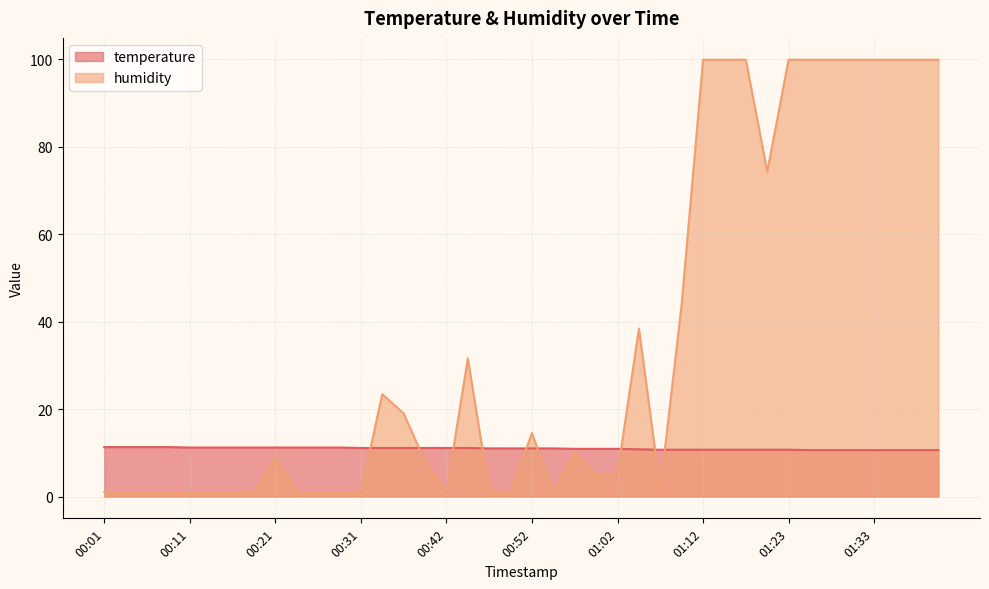

What is the label of the 13th point from the right?

01:10